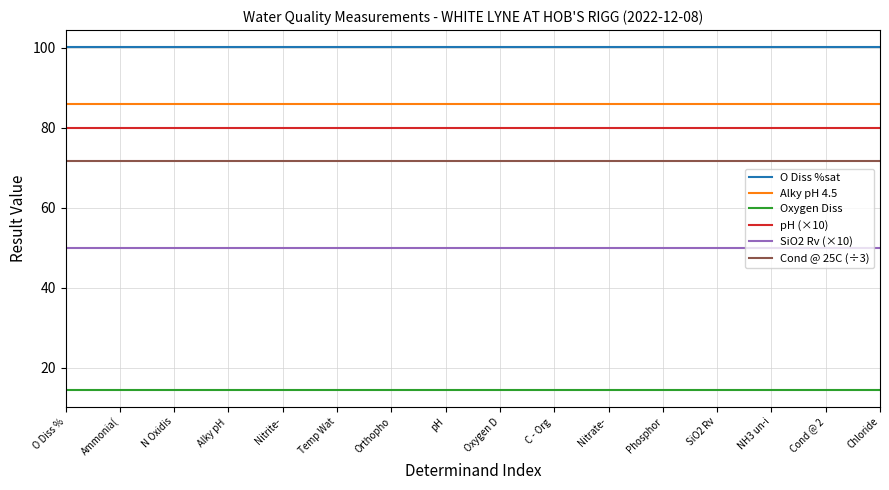

List the series in order of their peak value, lowest first.

Oxygen Diss, SiO2 Rv (×10), Cond @ 25C (÷3), pH (×10), Alky pH 4.5, O Diss %sat